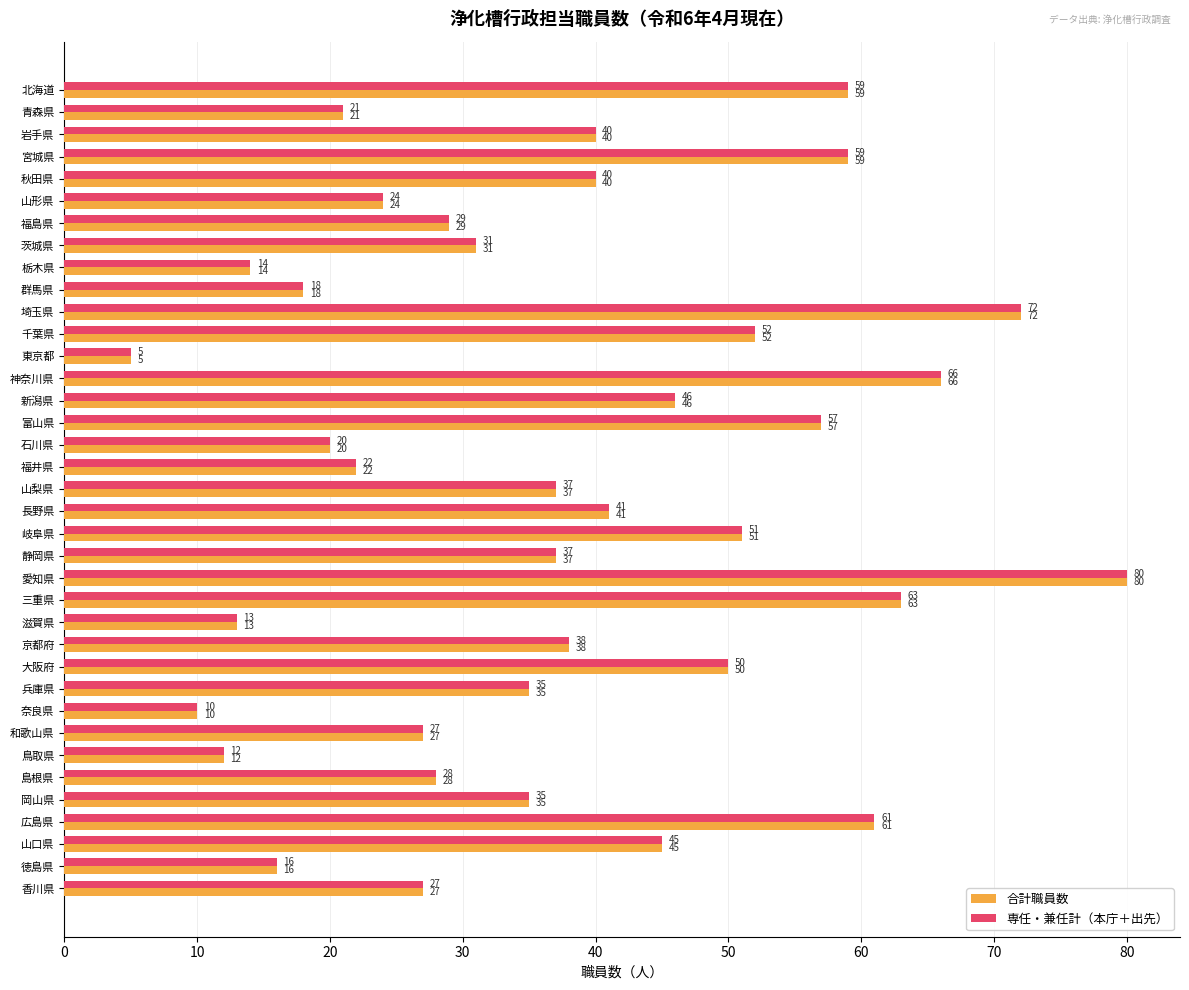

What value does the 専任・兼任計（本庁＋出先） series have at 宮城県, to the nearest 5?

60